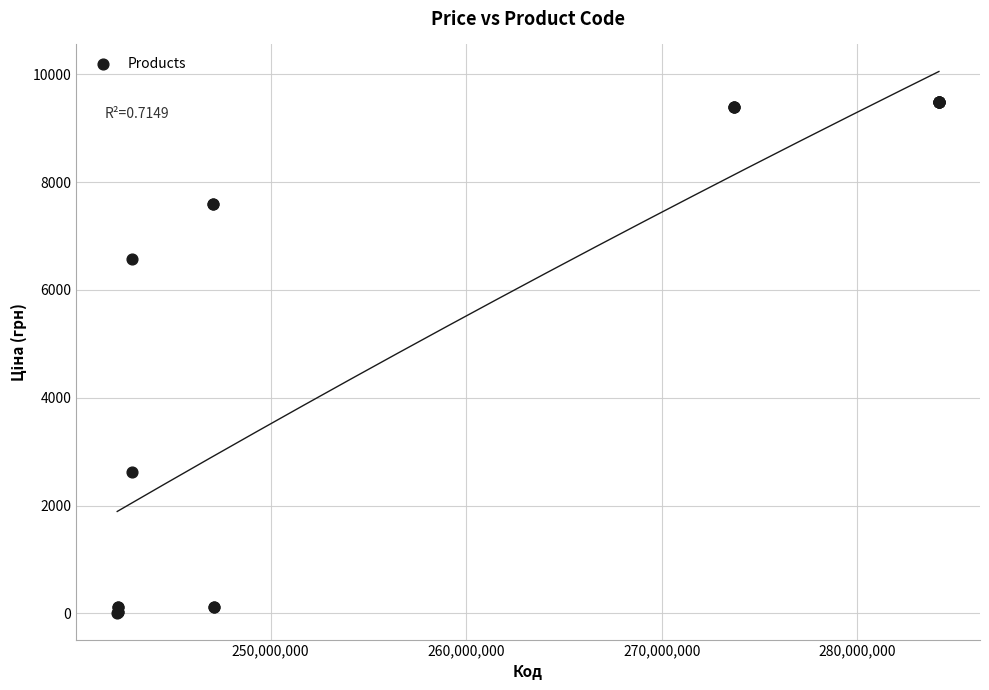

What Y value in the scatter plot is closest to 4748?

6568.8